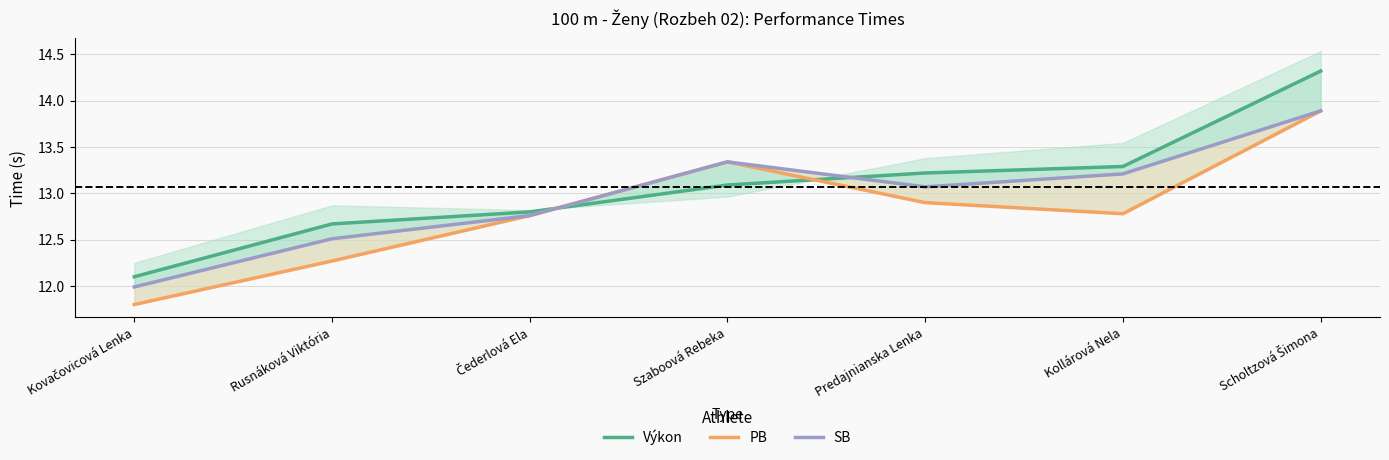

At which category is the sum across all series the highest?

Scholtzová Šimona